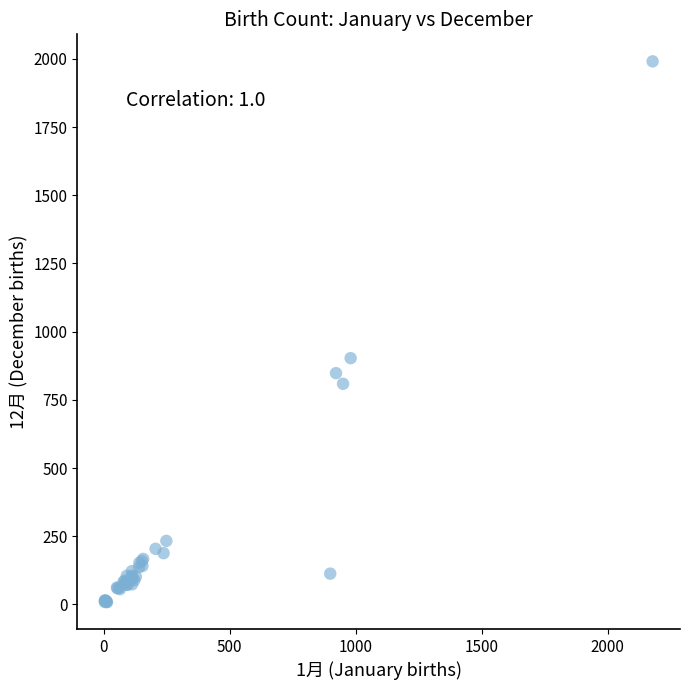

What Y value in the scatter plot is closest to 1000?

903